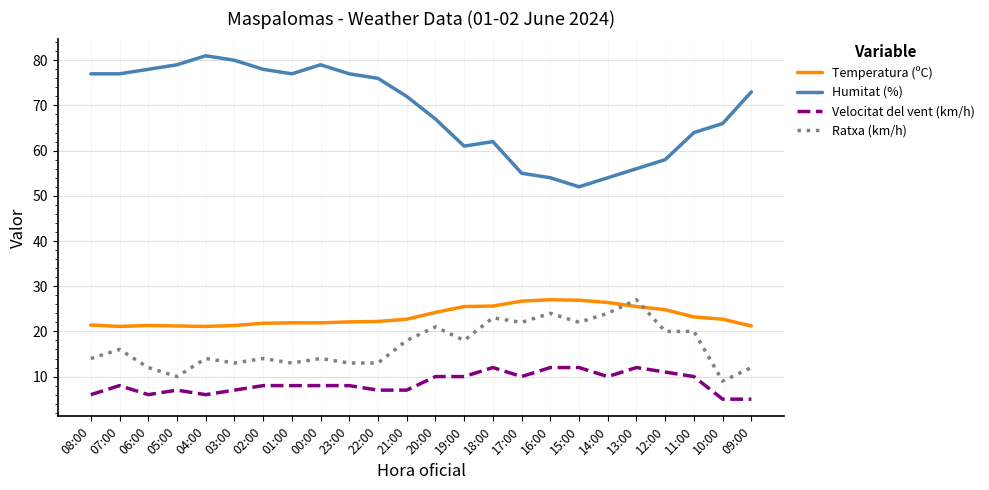

What position from the right is 00:00?

16